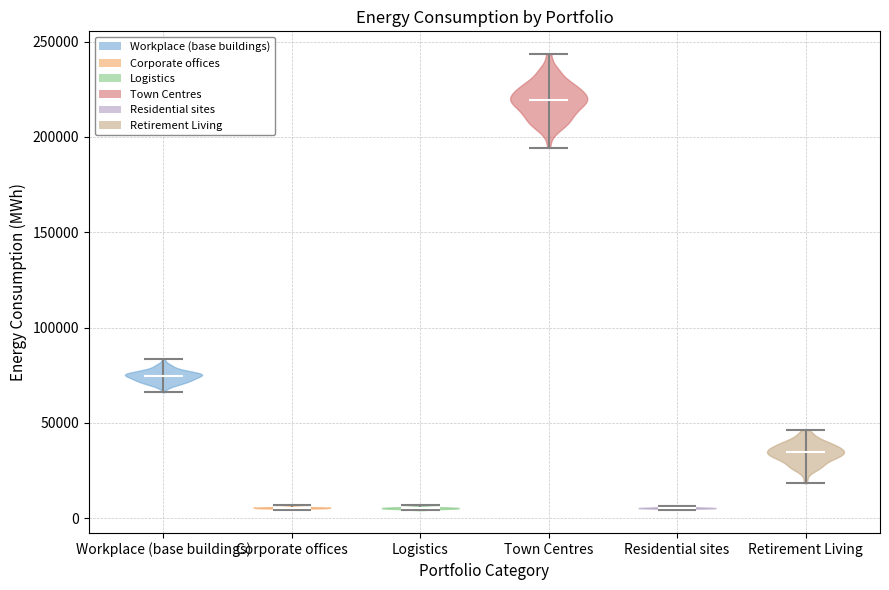

Reading left to right, read every violin against the y-axis: where its median line is, and the lowest and highest points it reaches. The values are not printed on the chart, so give them approximately, as read against the axis.

Workplace (base buildings): median line 75000, lowest point 65000, highest point 85000
Corporate offices: median line 5000, lowest point 5000, highest point 5000
Logistics: median line 5000, lowest point 5000, highest point 5000
Town Centres: median line 220000, lowest point 195000, highest point 245000
Residential sites: median line 5000, lowest point 5000, highest point 5000
Retirement Living: median line 35000, lowest point 20000, highest point 45000